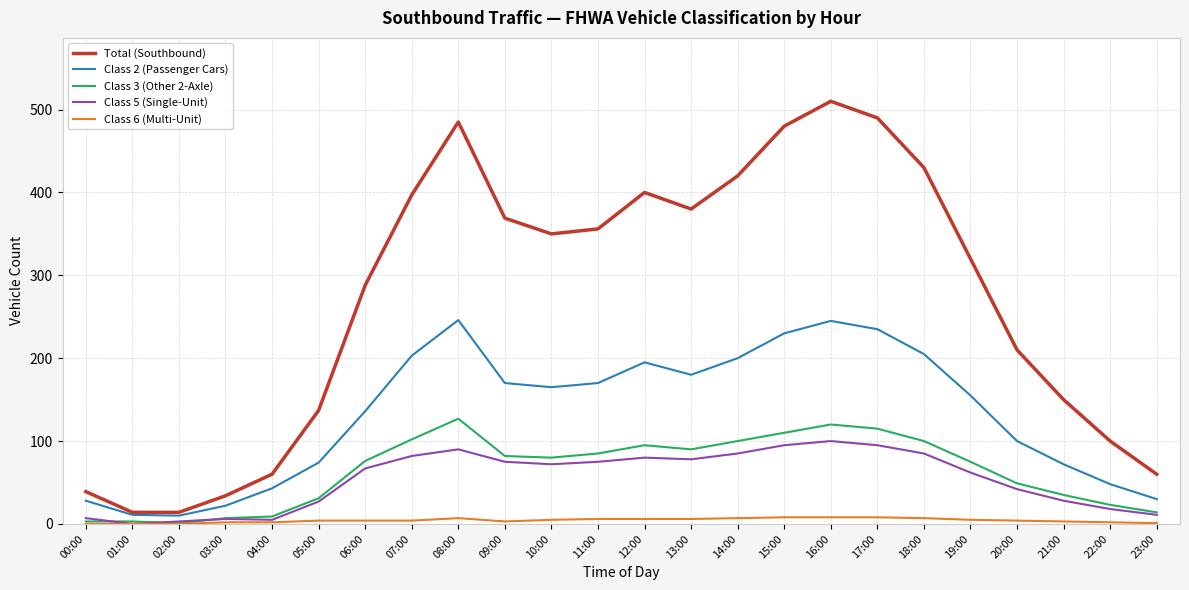

List the series in order of their peak value, lowest first.

Class 6 (Multi-Unit), Class 5 (Single-Unit), Class 3 (Other 2-Axle), Class 2 (Passenger Cars), Total (Southbound)